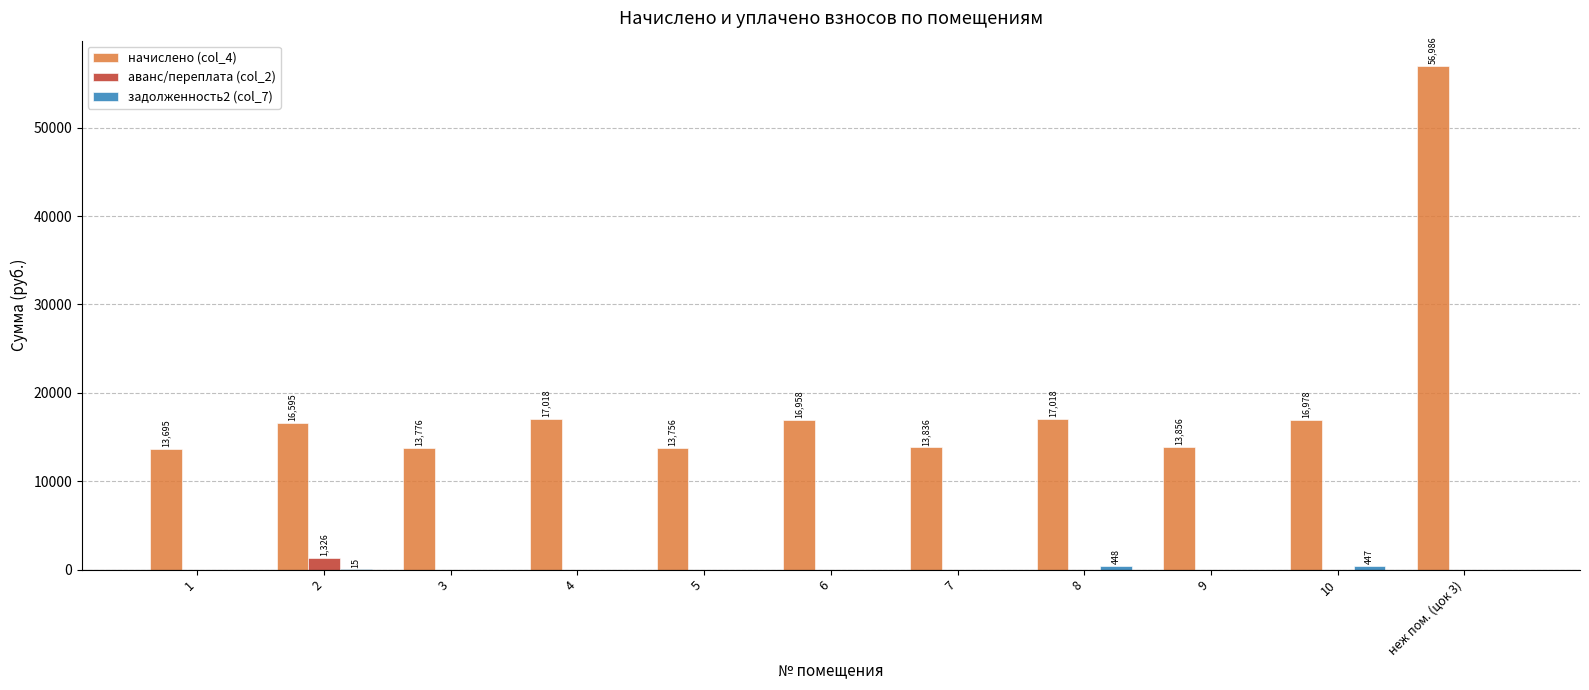

Between 3 and неж пом. (цок 3), which series saw the biggest shift?

начислено (col_4)